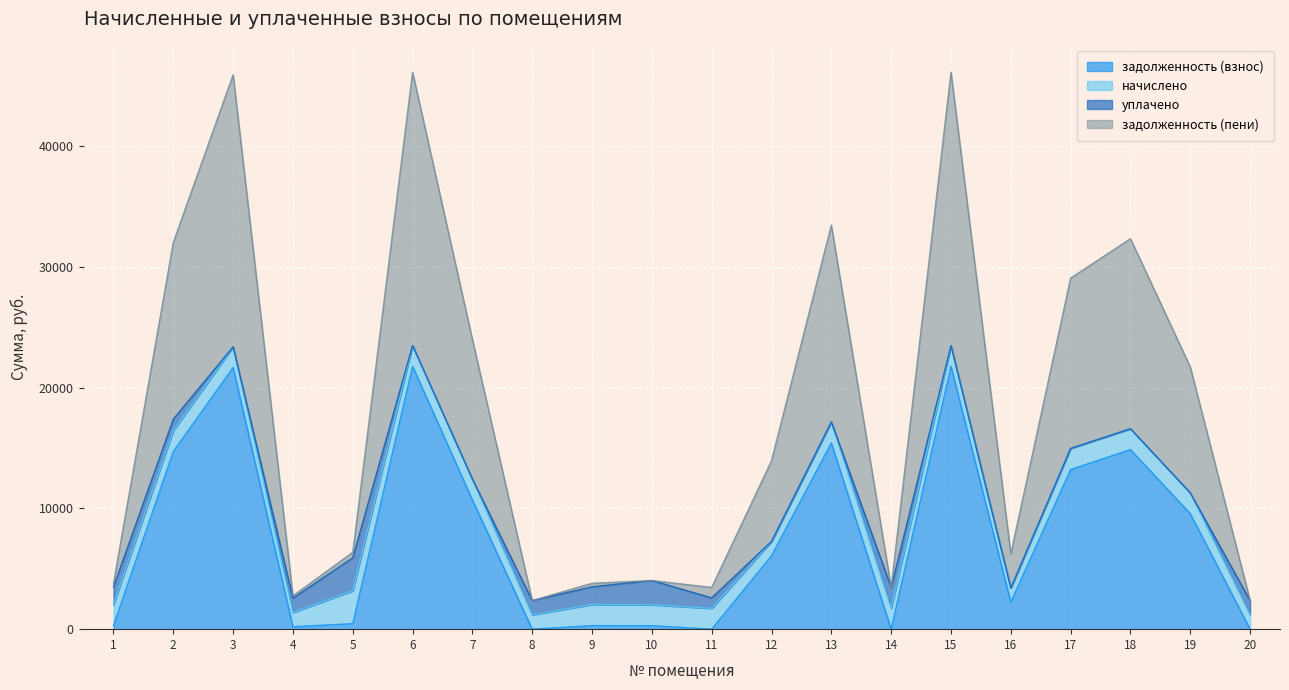

True or false: задолженность (взнос) has a value of 287.9 at 10.

True